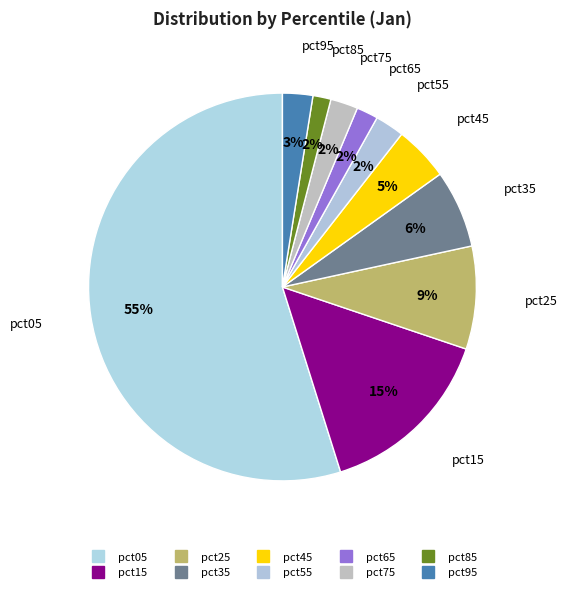

What is the change in value from pct25 to pct75?

-0.3